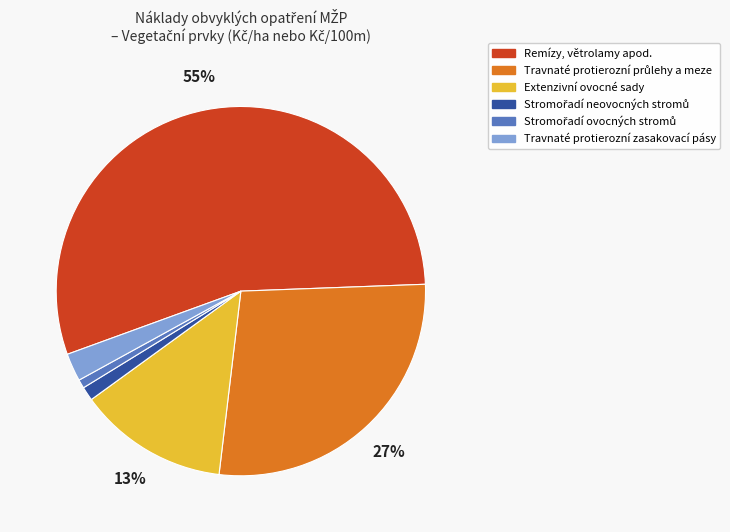

Does any single category account for the majority?

Yes